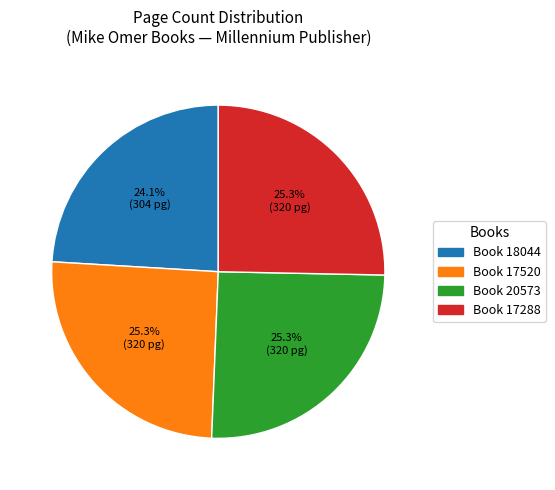

Is there a majority slice in this chart?

No